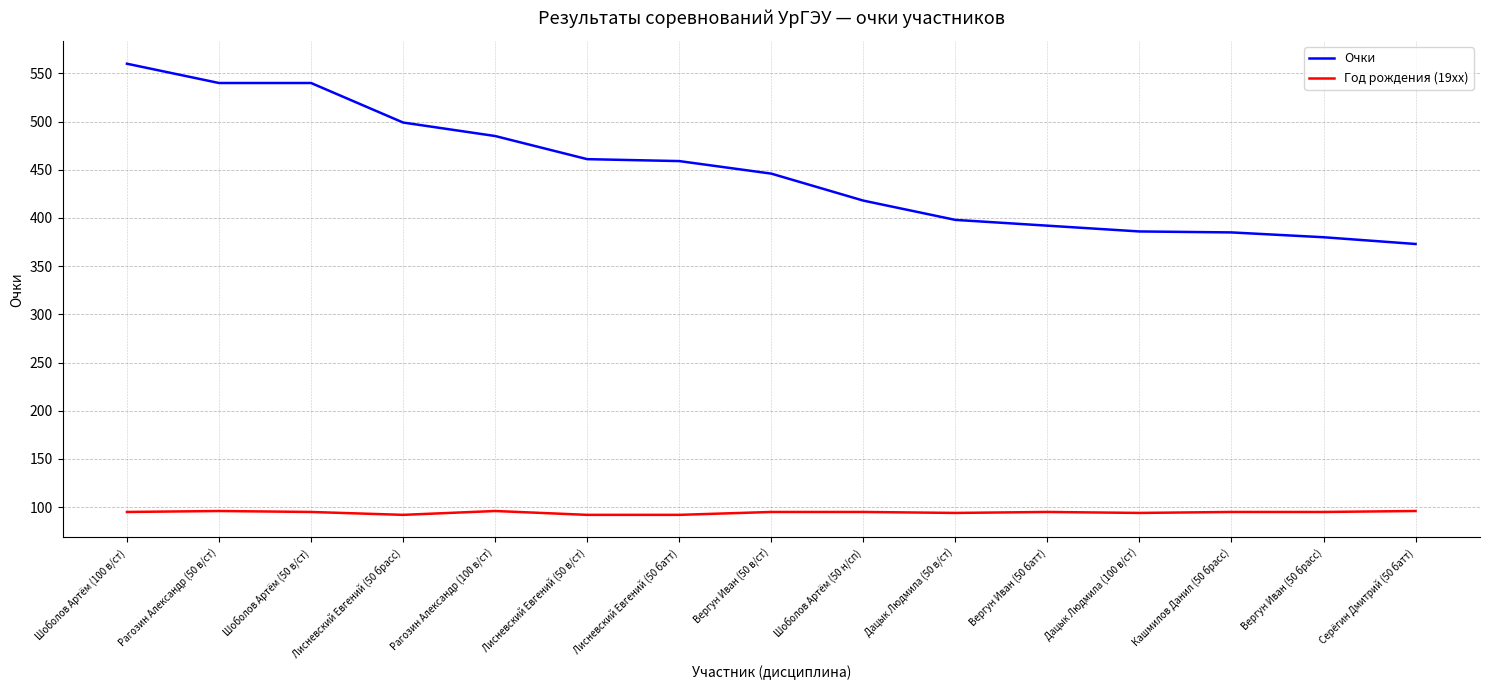

At which category is the sum across all series the highest?

Шоболов Артём (100 в/ст)